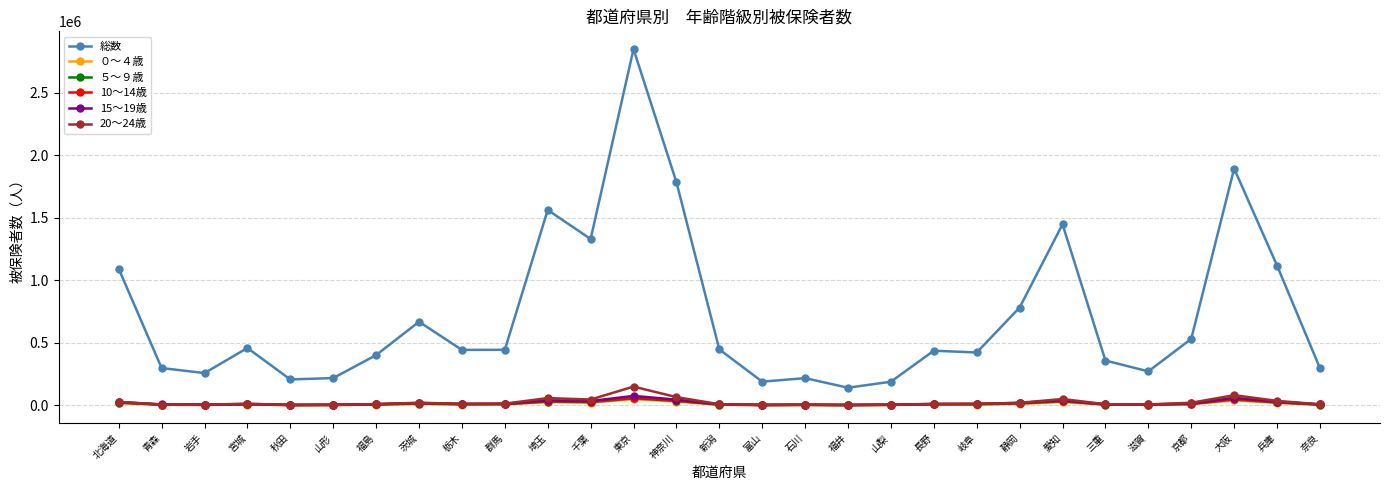

What is the difference between the second highest and second lowest values in the 総数 series?

1703302